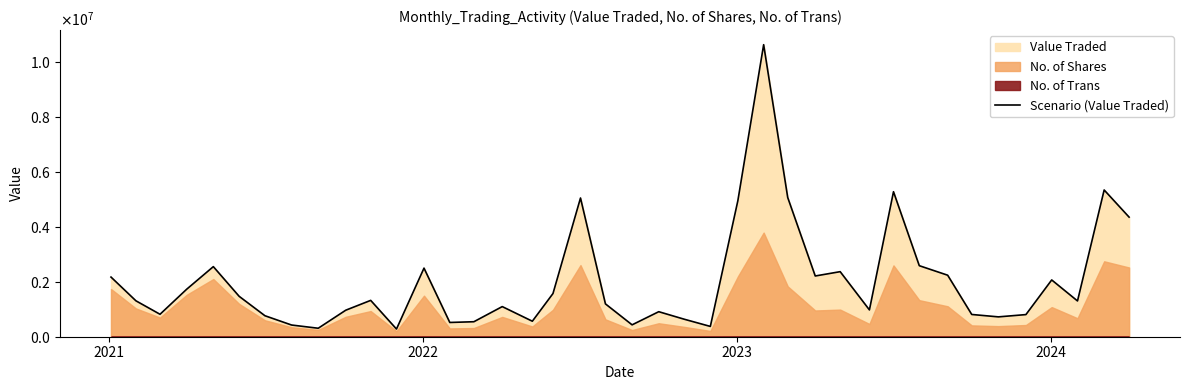

Count the number of values greater than 1306212.

19